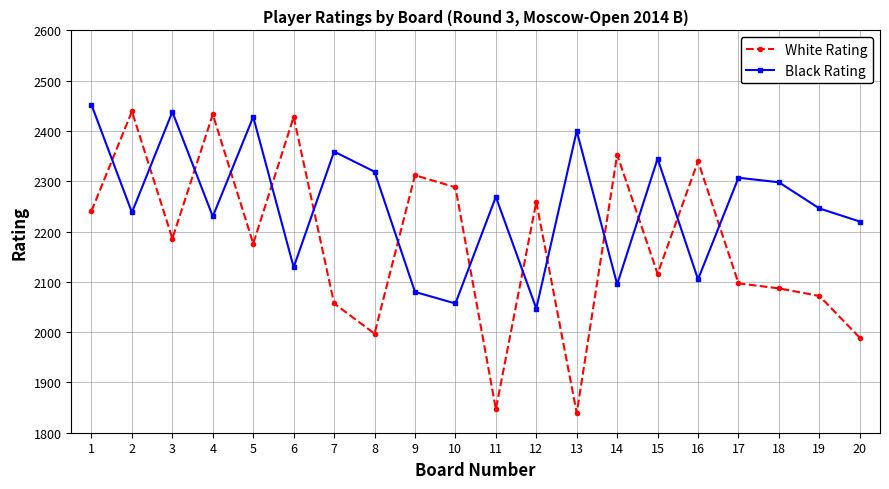

The Black Rating series shows 2238 at 2. True or false?

True